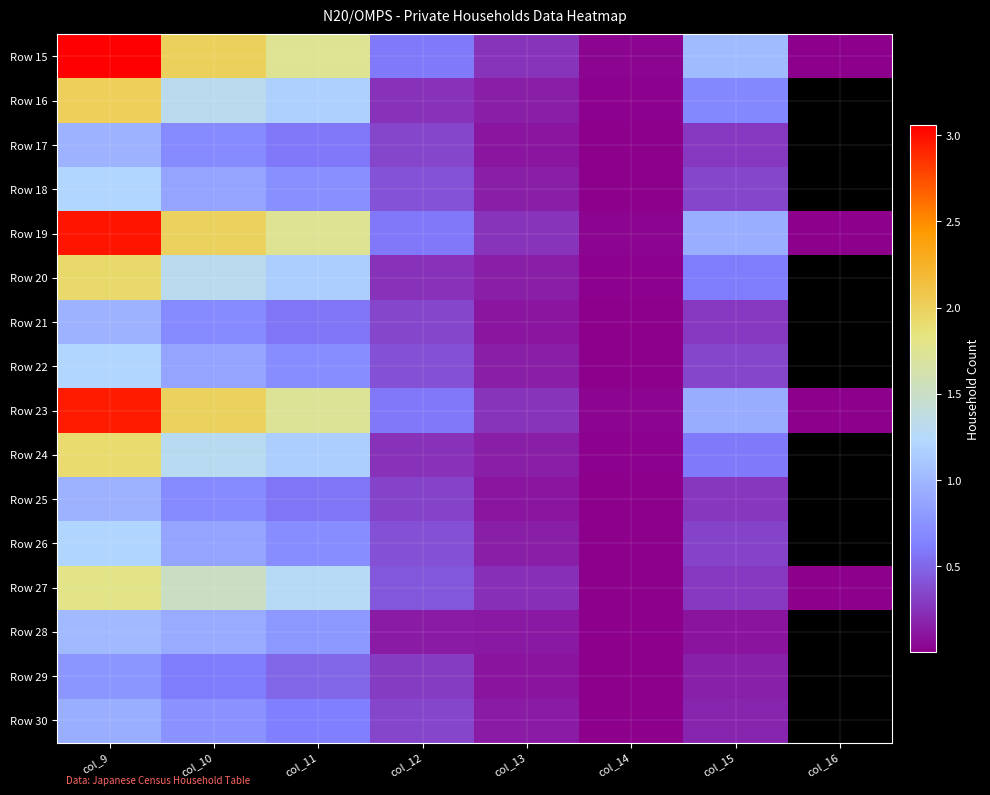

The value of Row 26 at col_10 is 863182.0. True or false?

True